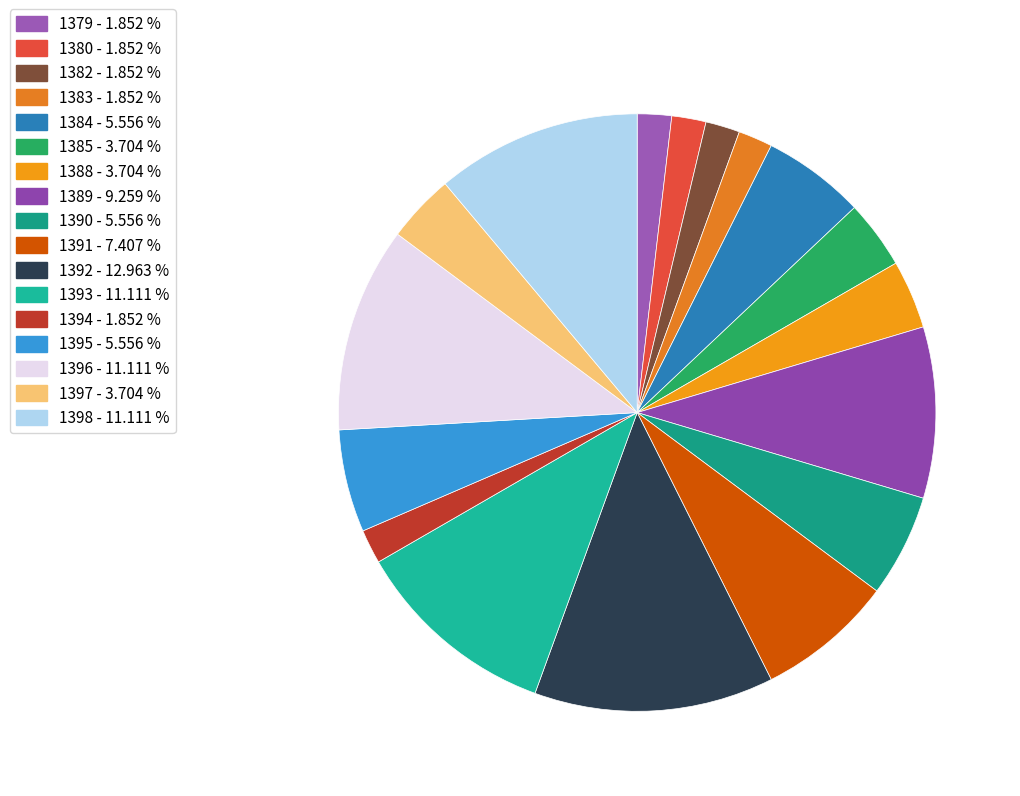

How many slices are in this pie chart?

17